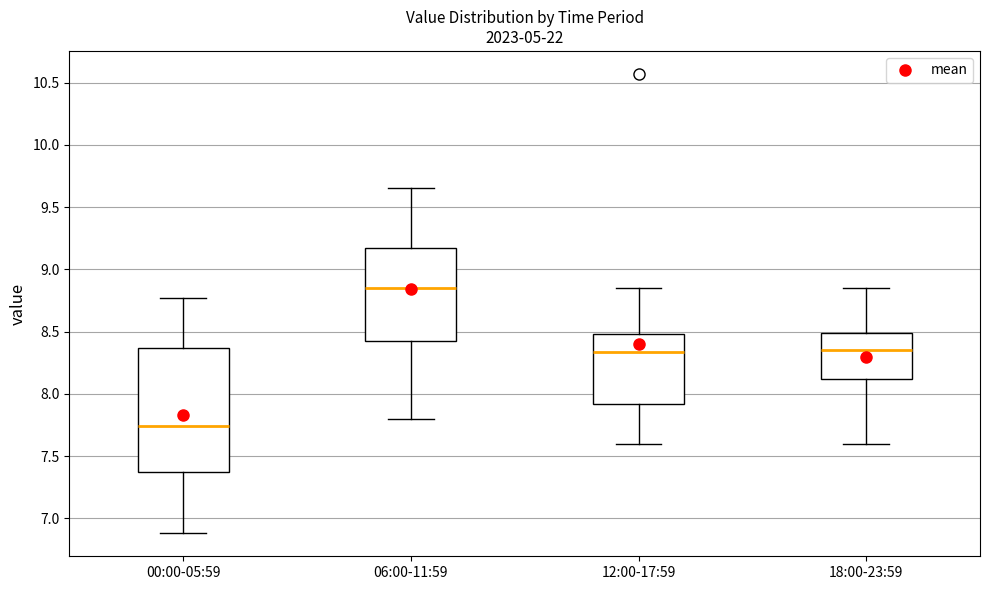

Which box has the lowest median line?

00:00-05:59